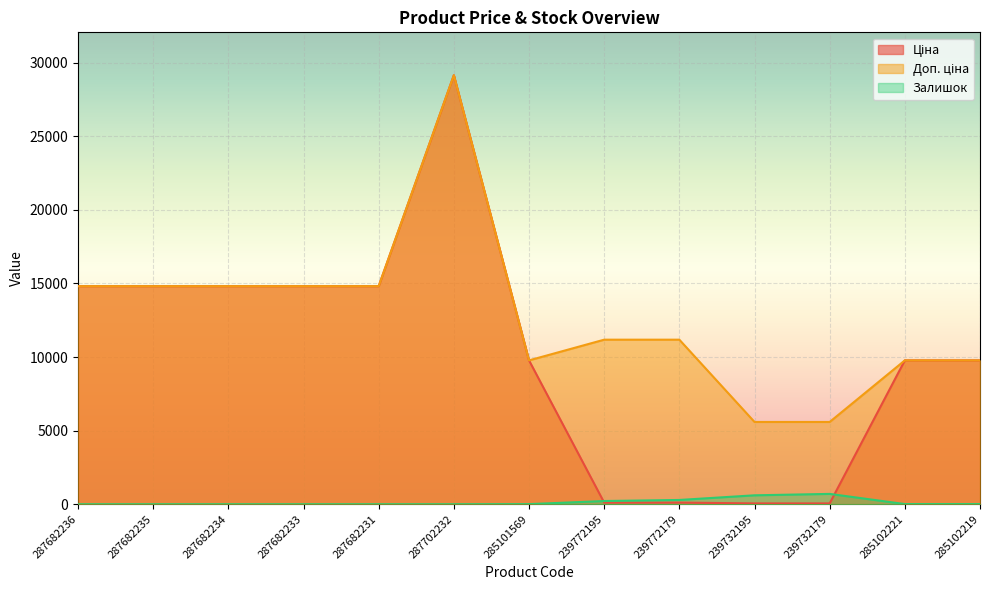

True or false: Доп. ціна and Ціна cross at least once.

False